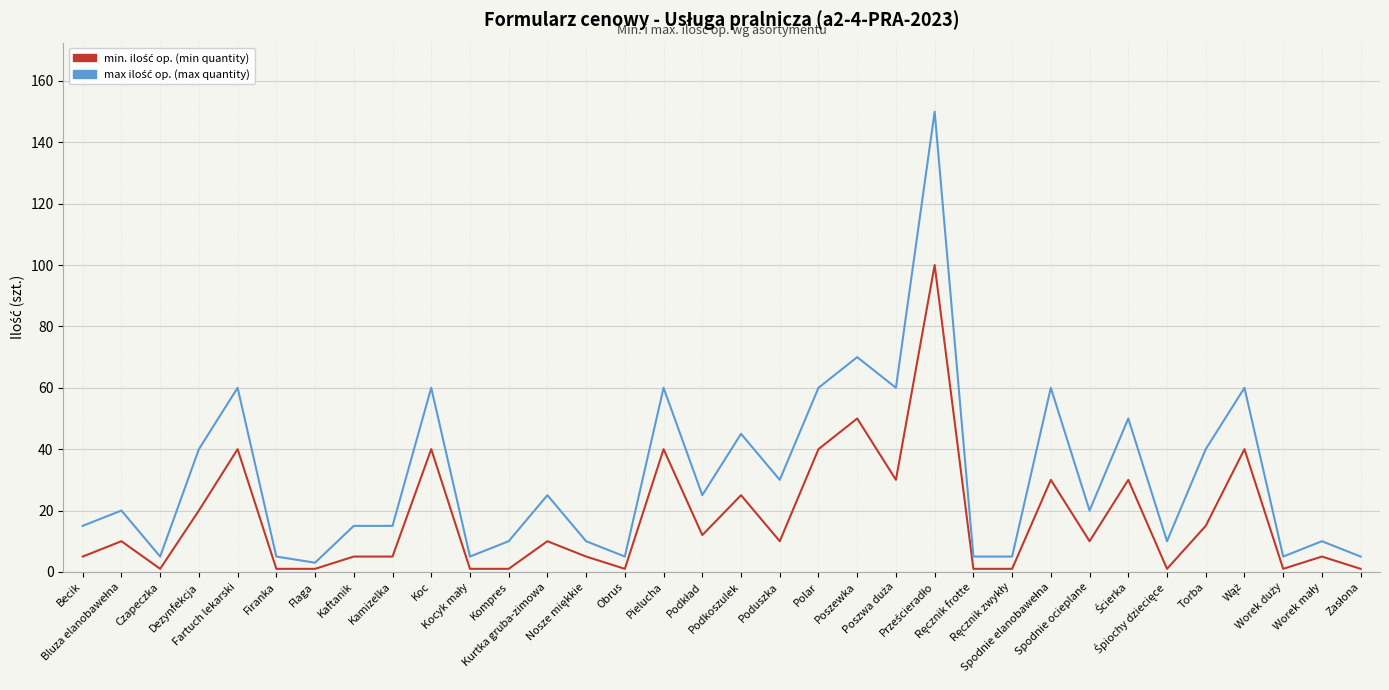

What is the maximum value shown in the chart?

150